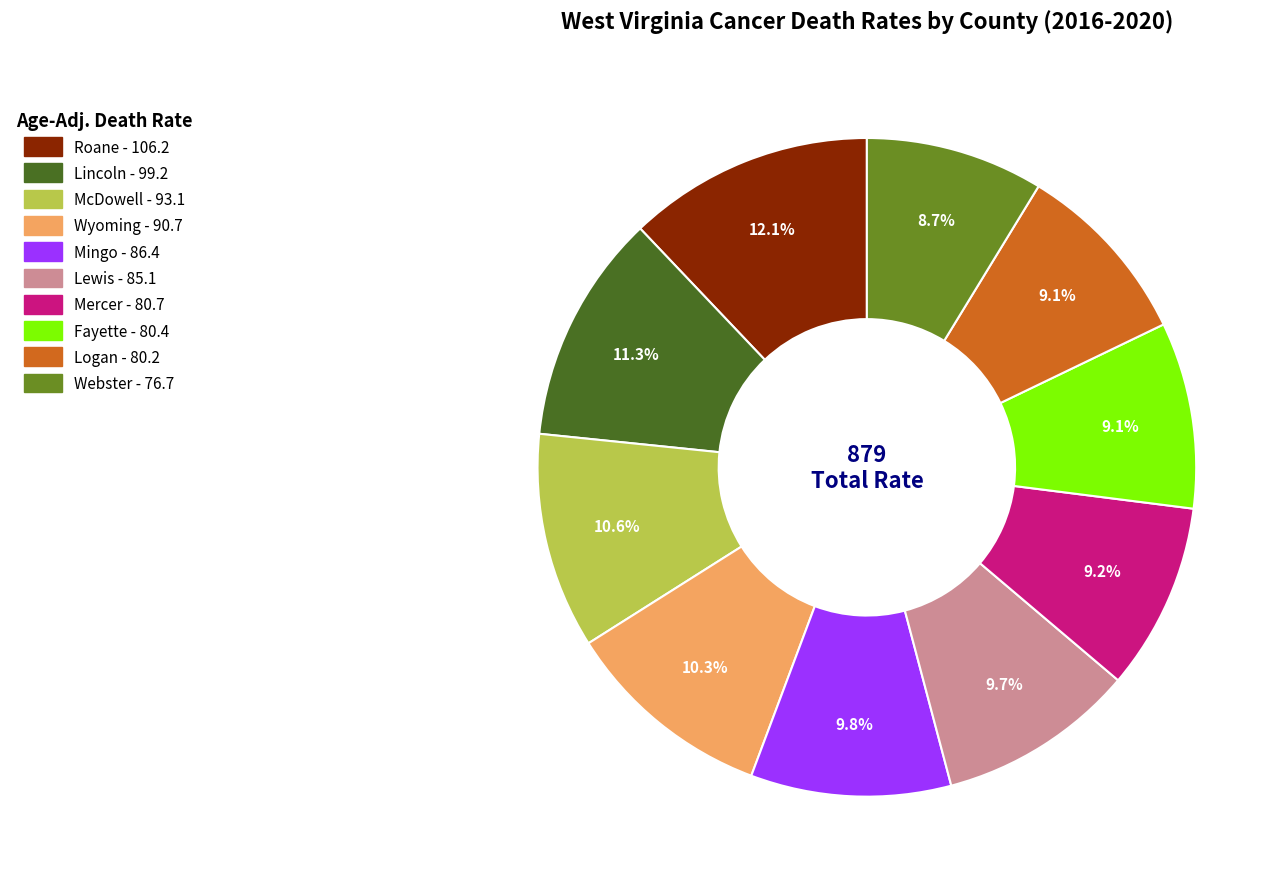

Is there a majority slice in this chart?

No